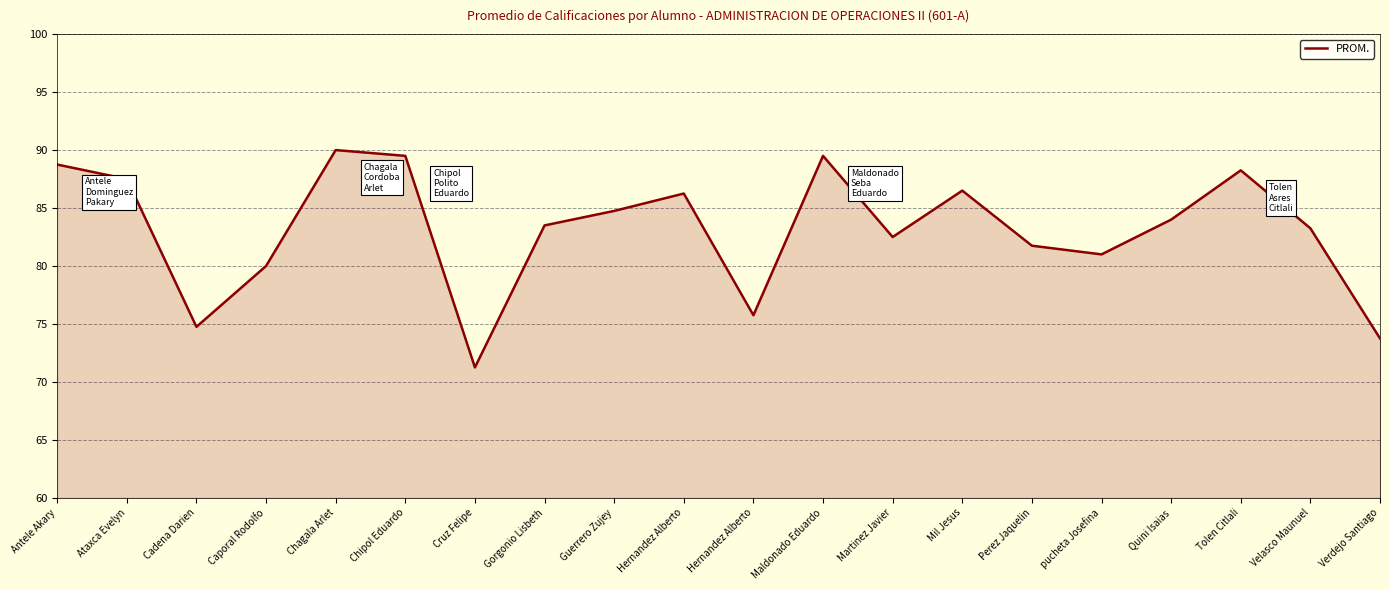

True or false: the data has more than 1 interior local peaks.

True